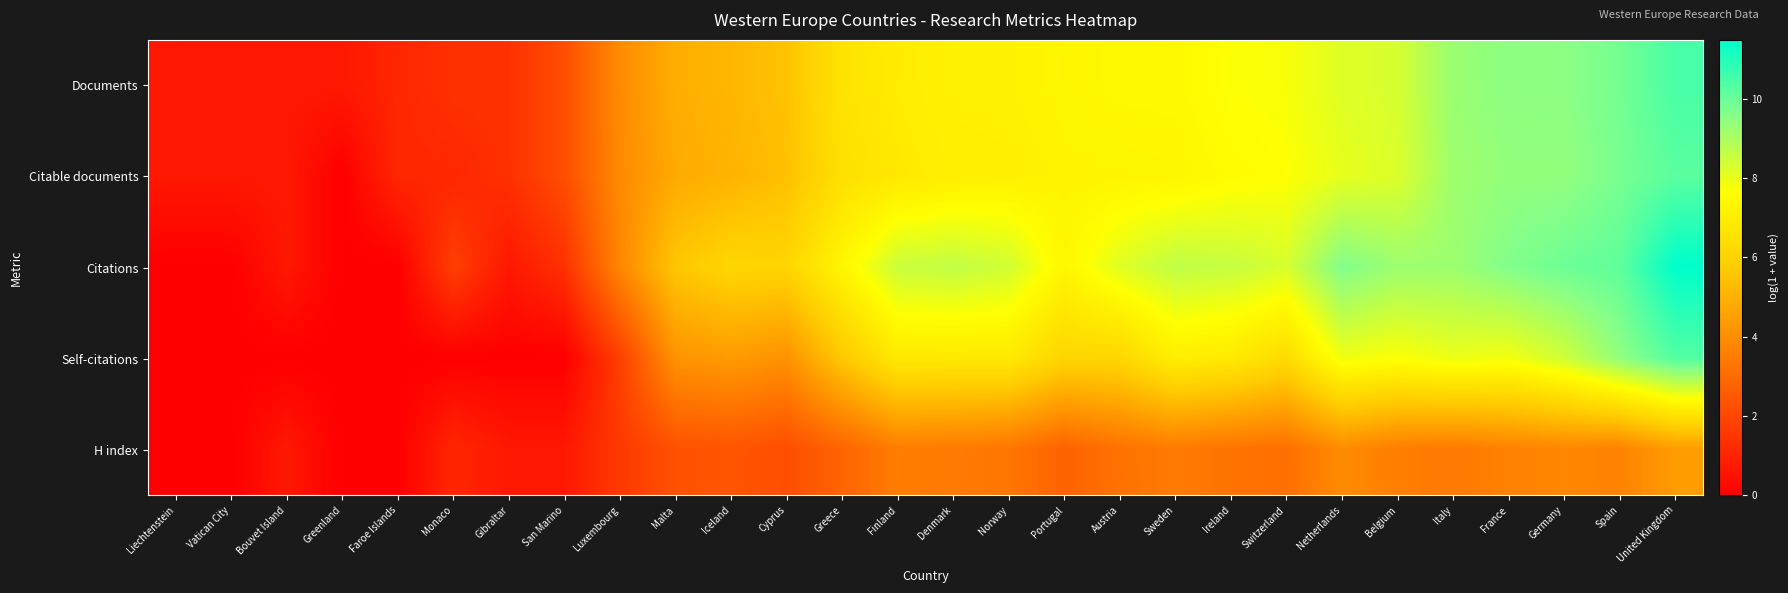

What is the difference between the highest and lowest values at Greece?

4.5